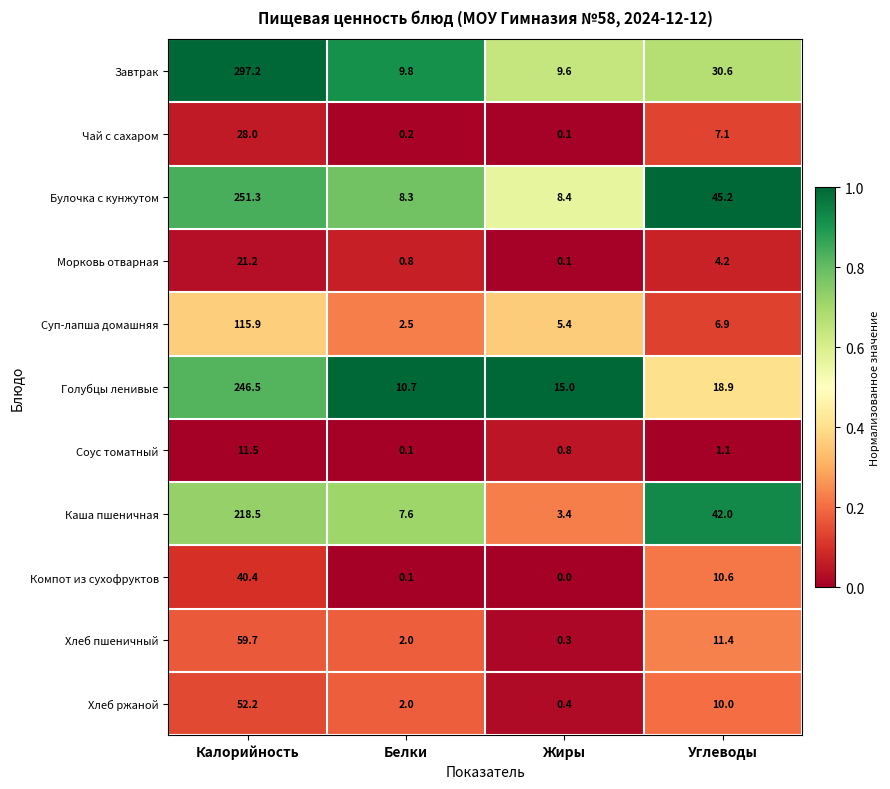

What is the difference between the maximum and second lowest values in the Каша пшеничная series?

210.9